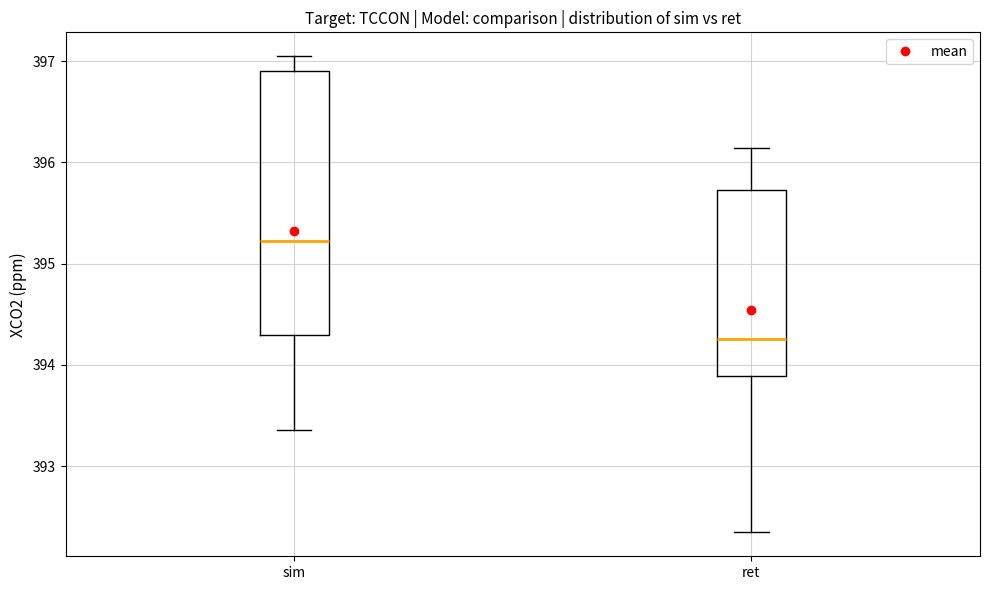

Where is the upper edge of the box for ret on the y-axis? The values are not printed on the chart, so give them approximately, as read against the axis.

395.7